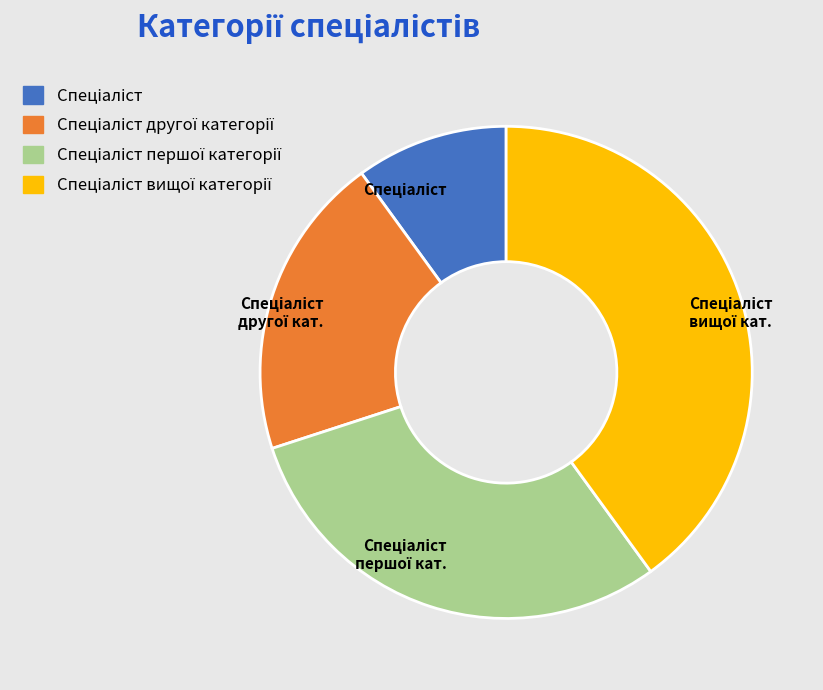

Does any single category account for the majority?

No